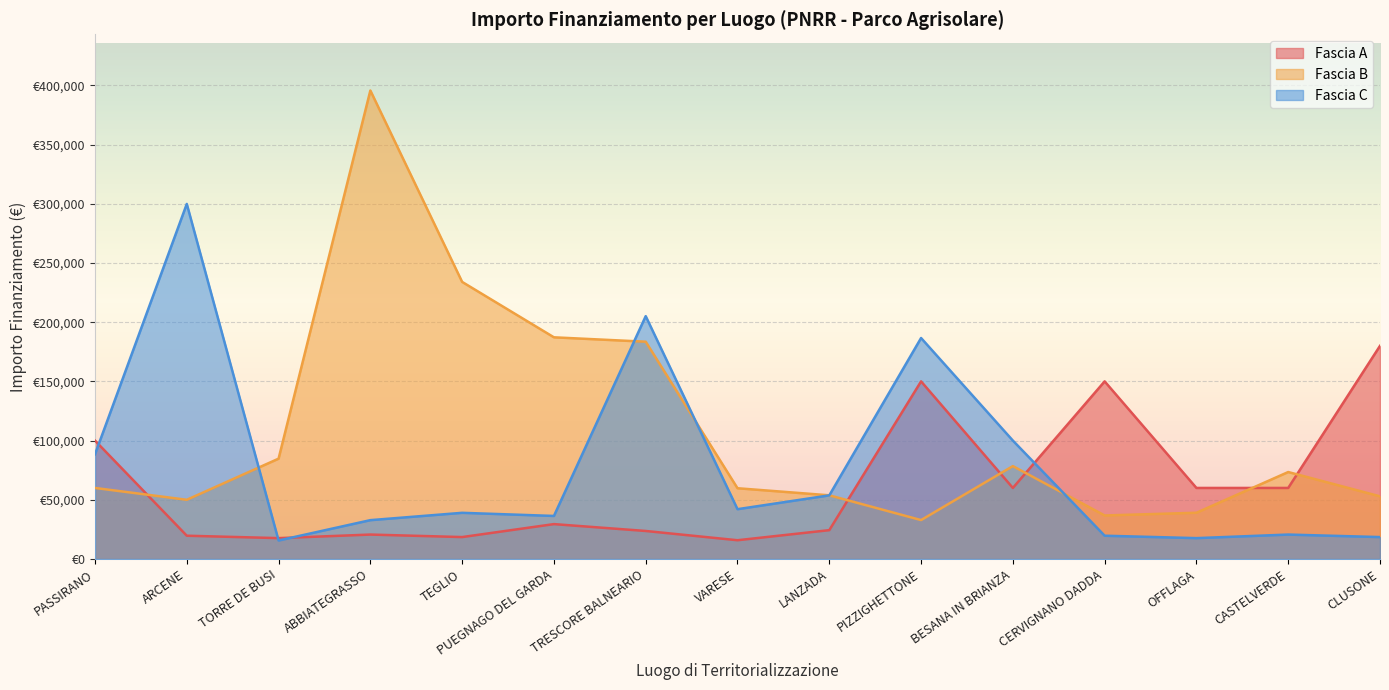

Where is Fascia B nearest to the value 214256?

TEGLIO